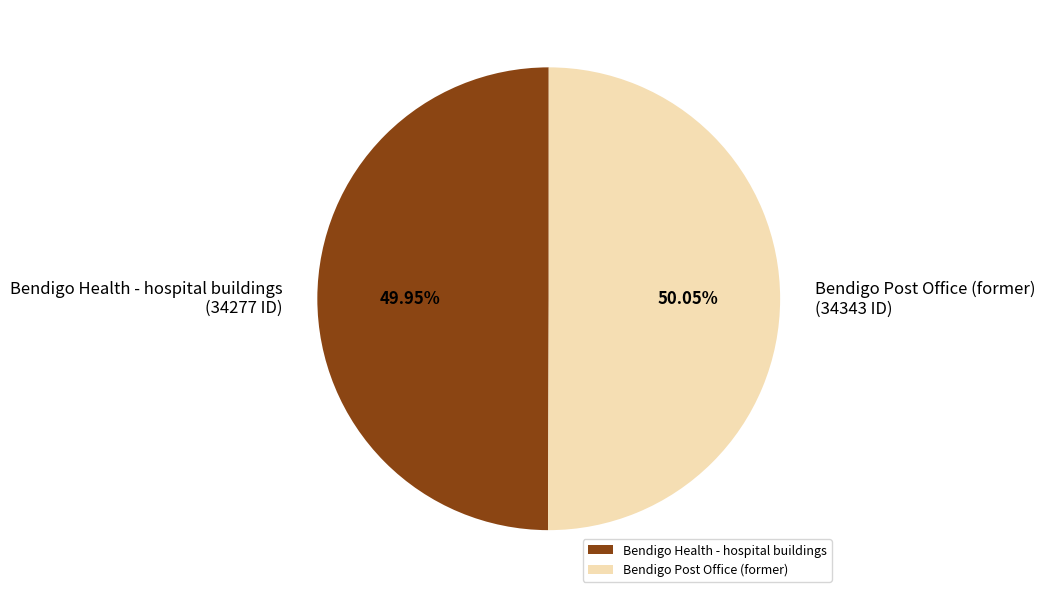

Is the sum of Bendigo Health - hospital buildings and Bendigo Post Office (former) greater than half?

Yes